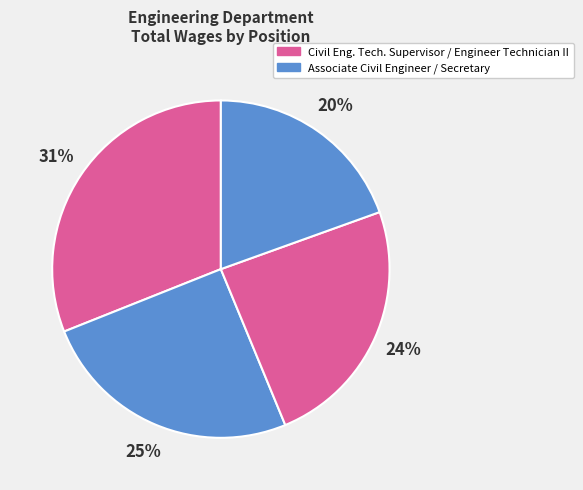

Count the number of slices in the pie.

4